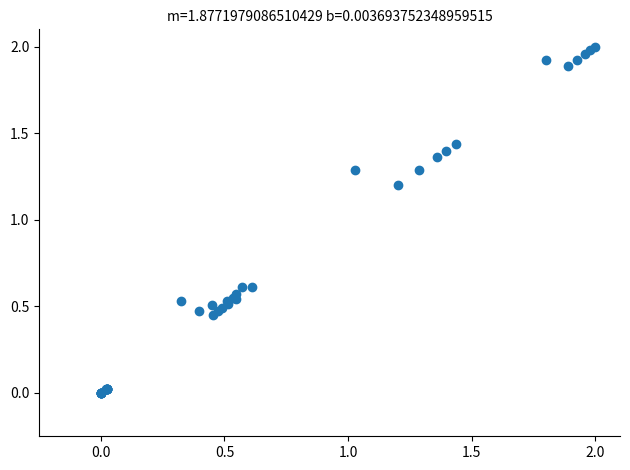

What Y value in the scatter plot is closest to 1?

1.2